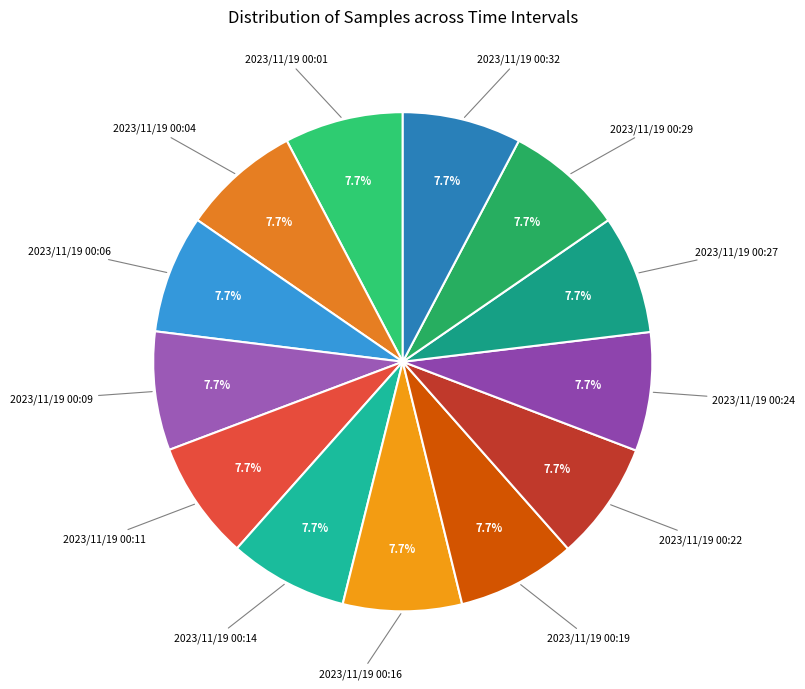

To the nearest percent, what is the average slice percentage?

8%